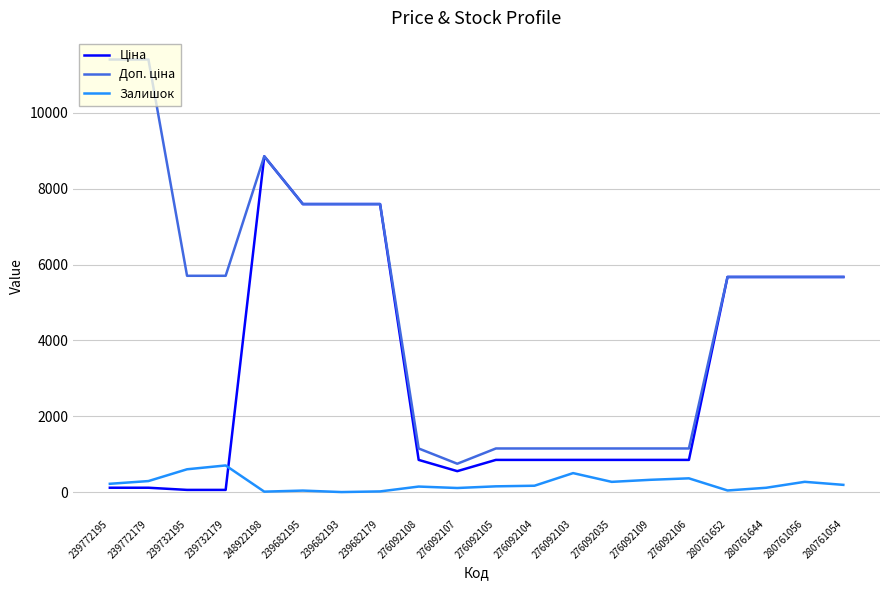

The Залишок series shows 323.0 at 276092109. True or false?

True